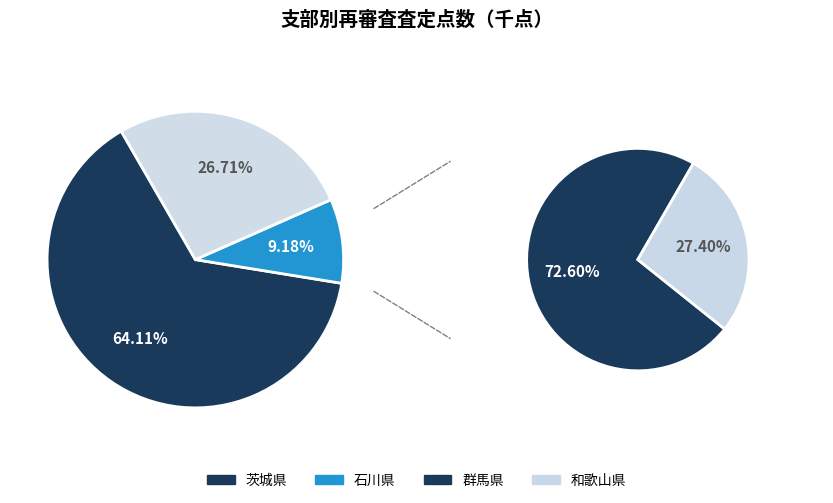

How many segments does this pie chart have?

4